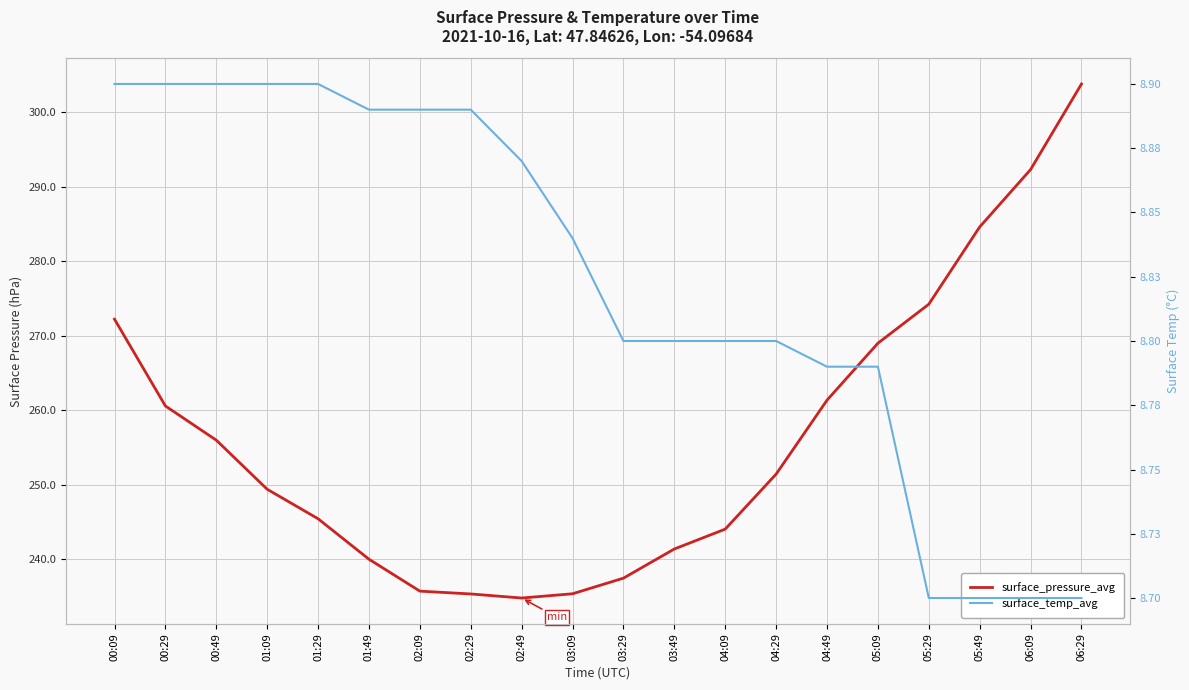

True or false: surface_temp_avg and surface_pressure_avg intersect in this chart.

False